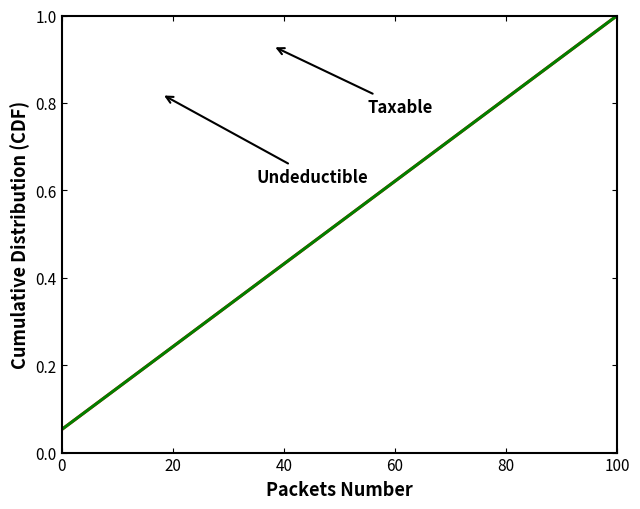

Does the chart have visible grid lines?

No